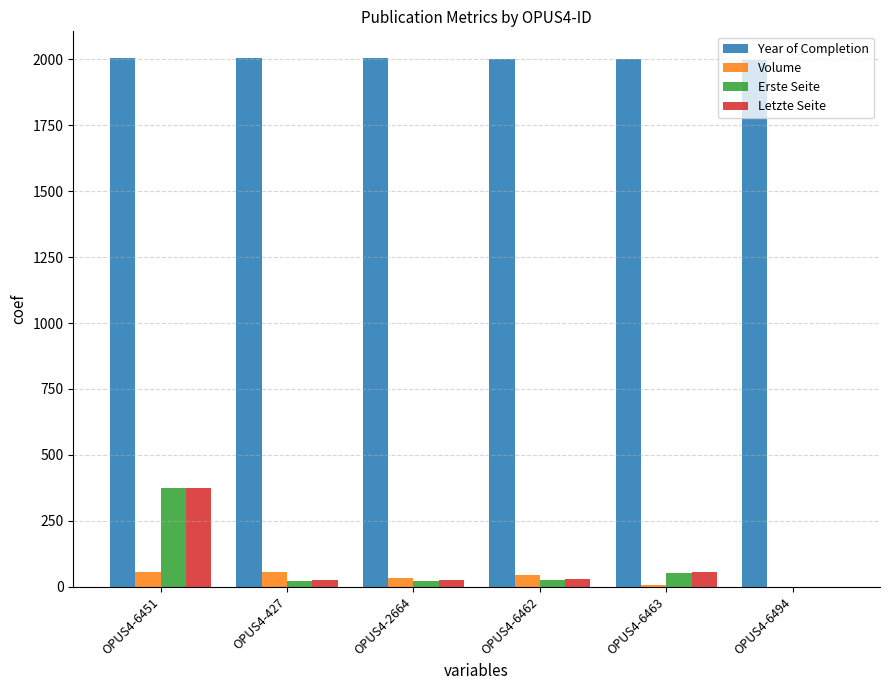

What is the difference between the Year of Completion values at OPUS4-6494 and OPUS4-6462?

4